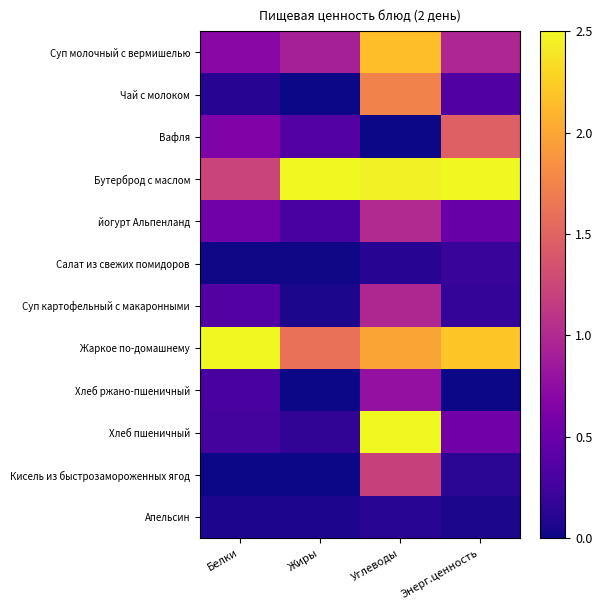

Between Белки and Углеводы, which is larger?

Углеводы